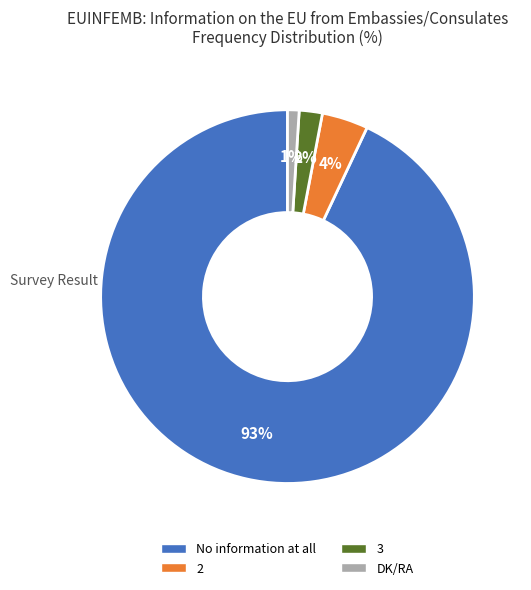

Between DK/RA and No information at all, which is larger?

No information at all